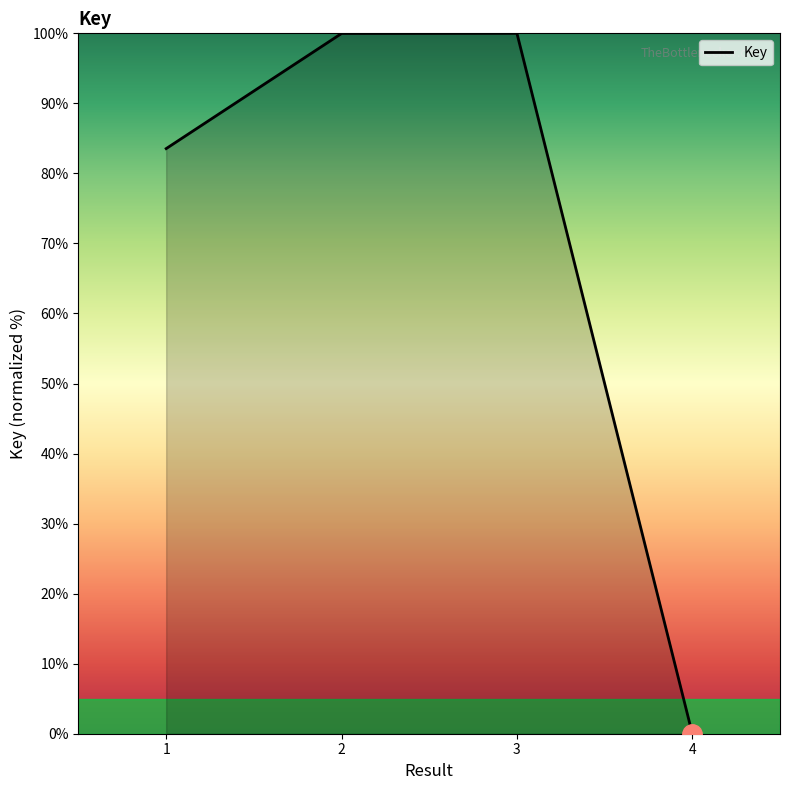

Which category has the lowest value across all series?

4